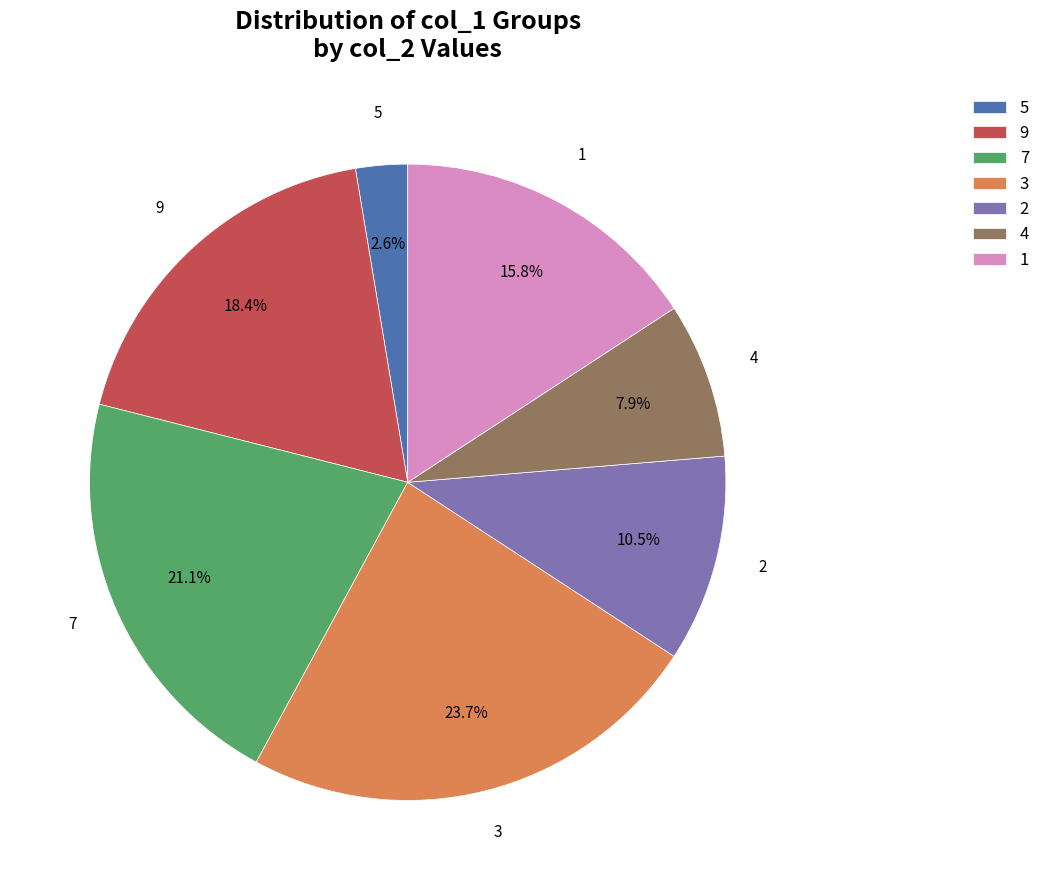

What percentage is the 5 slice, to the nearest percent?

3%